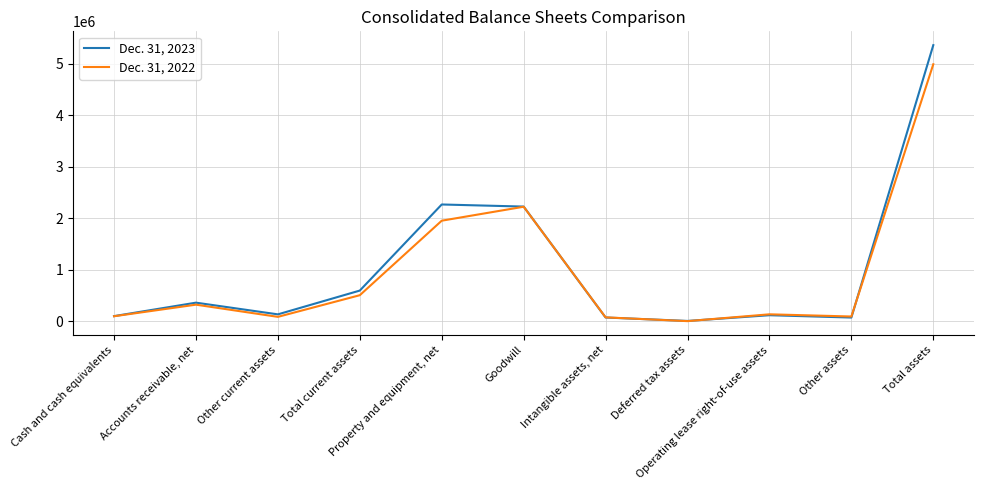

At which category does Dec. 31, 2023 reach its first local valley?

Other current assets